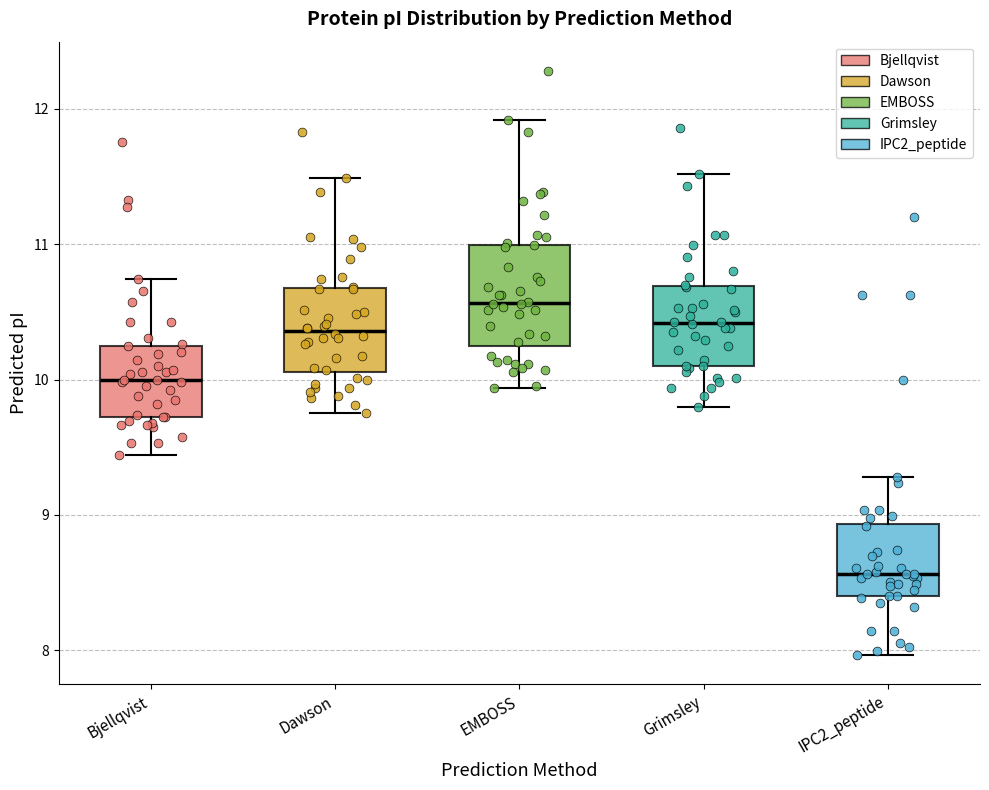

Reading left to right, transcribe this box plot: for each box, give where its median line is, the range the box spans, and where its two whiskers end, as read against the y-axis. The values are not printed on the chart, so give them approximately, as read against the axis.

Bjellqvist: median 10.0, box 9.7 to 10.3, whiskers 9.4 to 10.7
Dawson: median 10.4, box 10.1 to 10.7, whiskers 9.8 to 11.5
EMBOSS: median 10.6, box 10.3 to 11.0, whiskers 9.9 to 11.9
Grimsley: median 10.4, box 10.1 to 10.7, whiskers 9.8 to 11.5
IPC2_peptide: median 8.6, box 8.4 to 8.9, whiskers 8.0 to 9.3